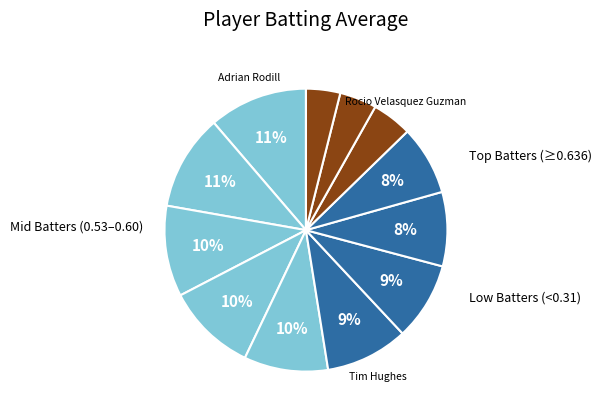

How many slices are in this pie chart?

12